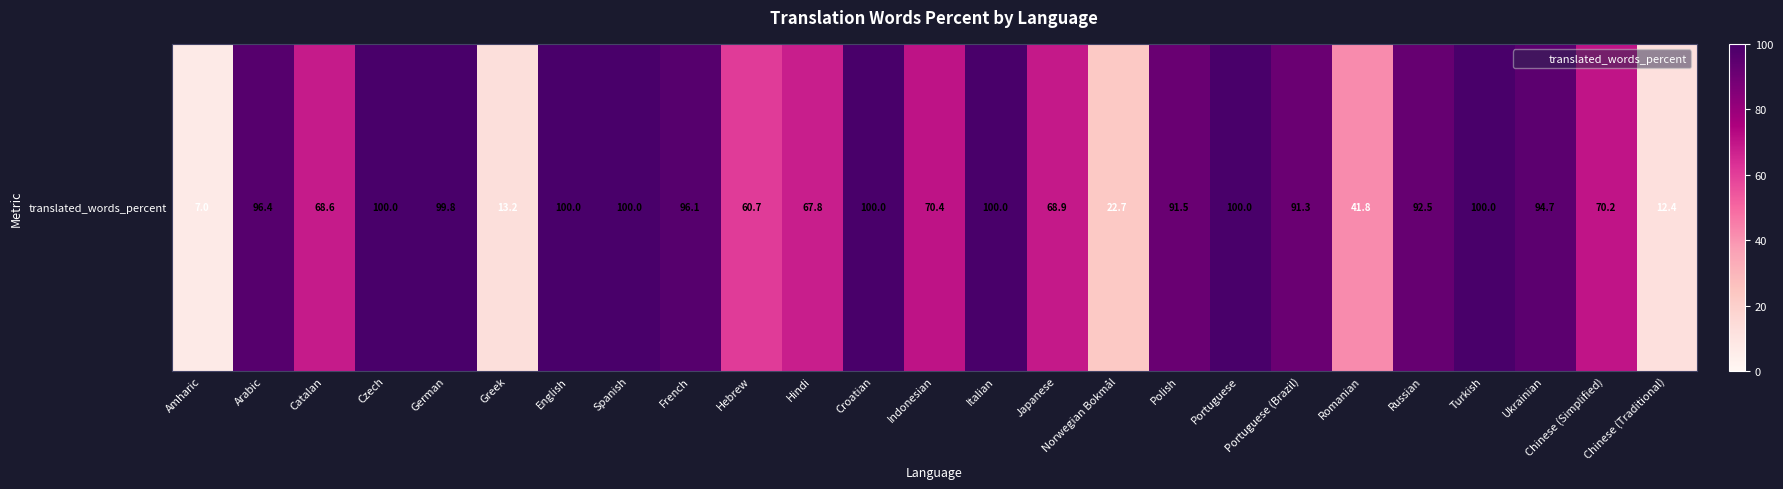

What is the change in value from Indonesian to Norwegian Bokmål?

-47.7